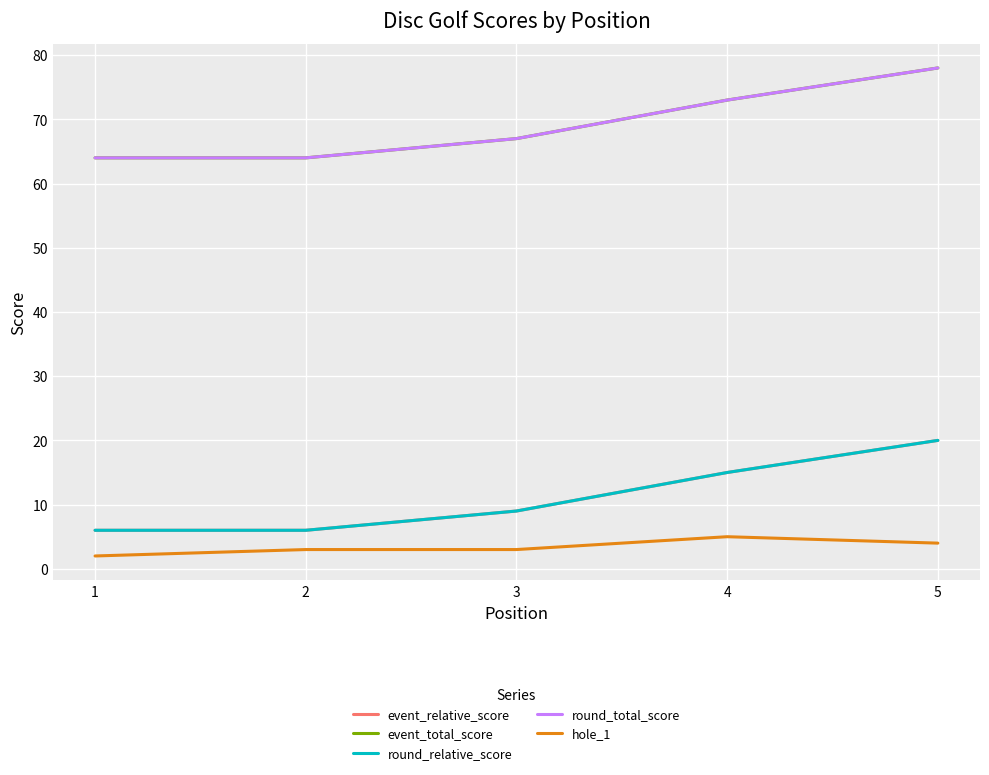

Where does the round_total_score series first go above 67?

4